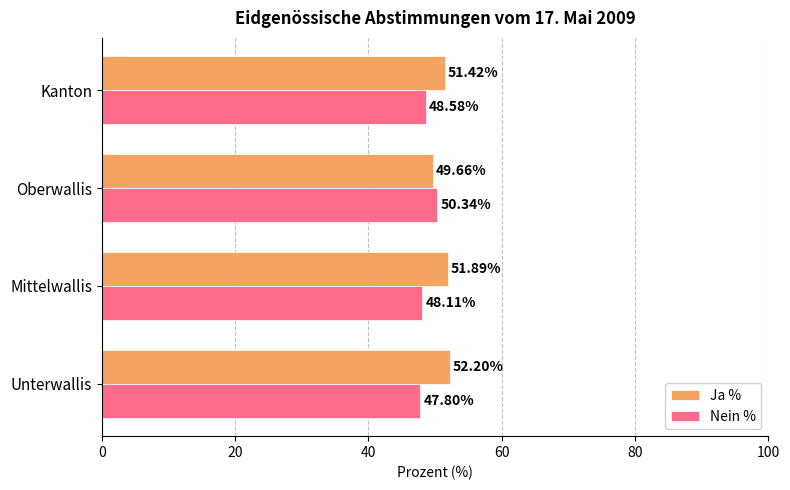

What is the minimum value shown in the chart?

47.8